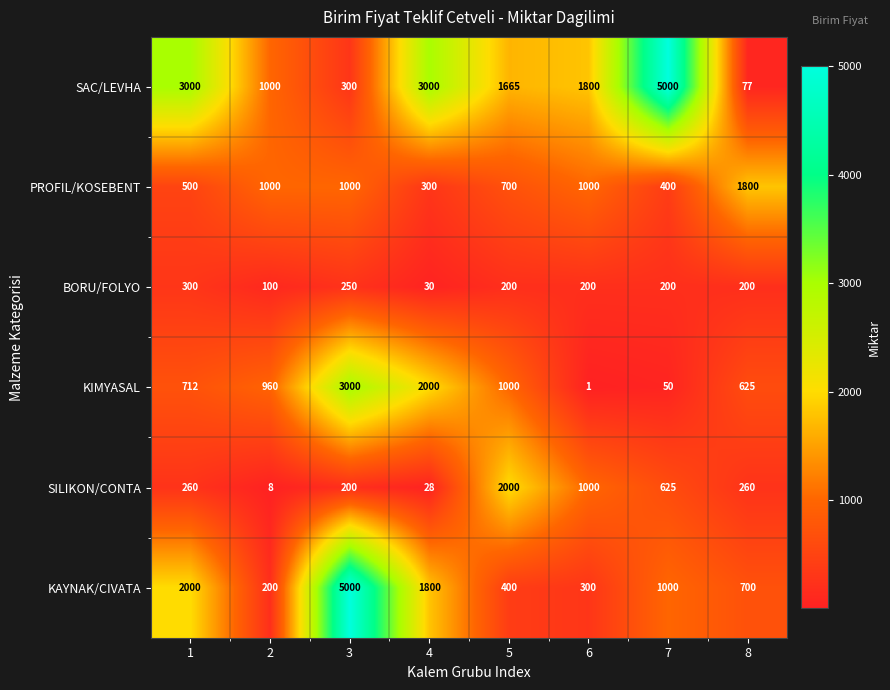

Which series has the largest range (max minus min)?

SAC/LEVHA